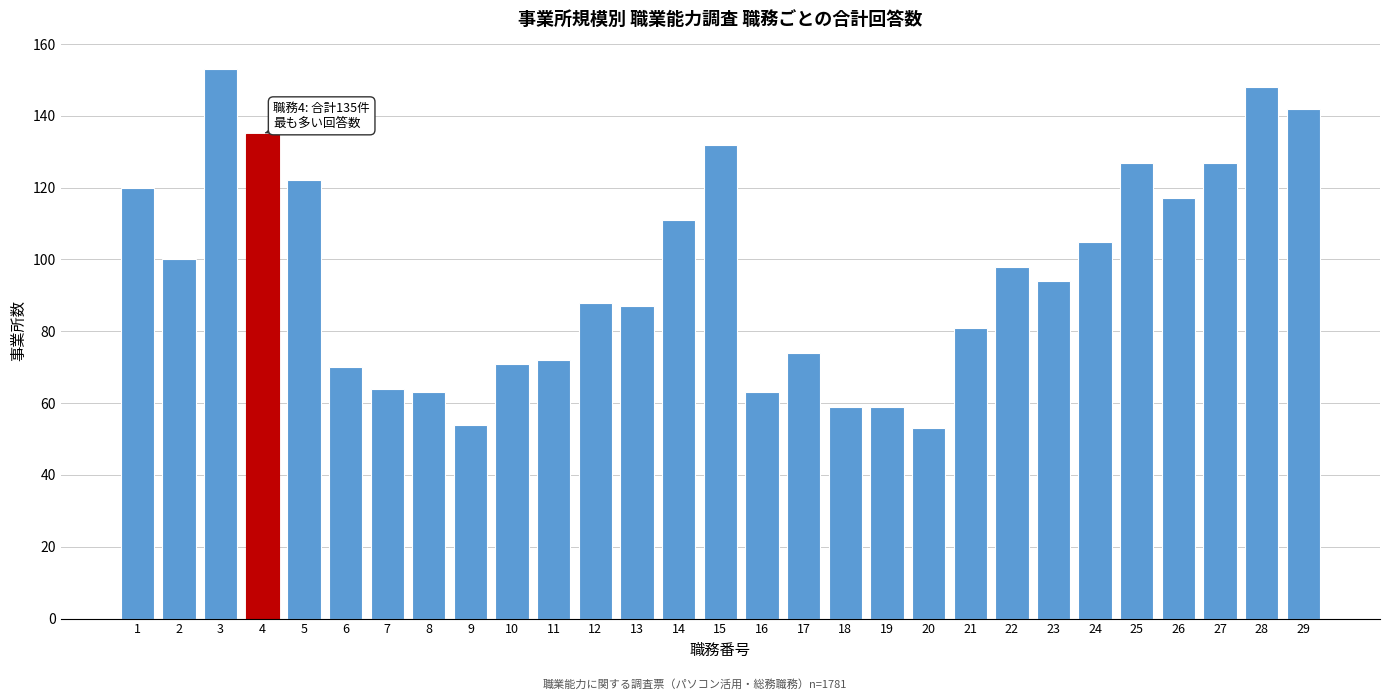

Reading left to right, extract all data points from this chart.

120	100	153	135	122	70	64	63	54	71	72	88	87	111	132	63	74	59	59	53	81	98	94	105	127	117	127	148	142